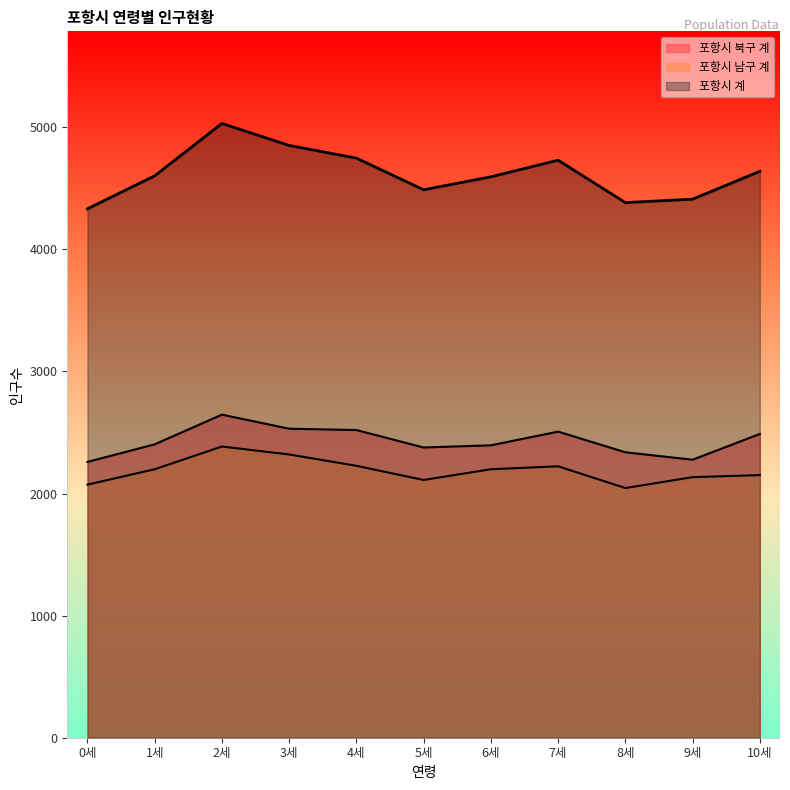

What is the label of the 11th point from the right?

0세